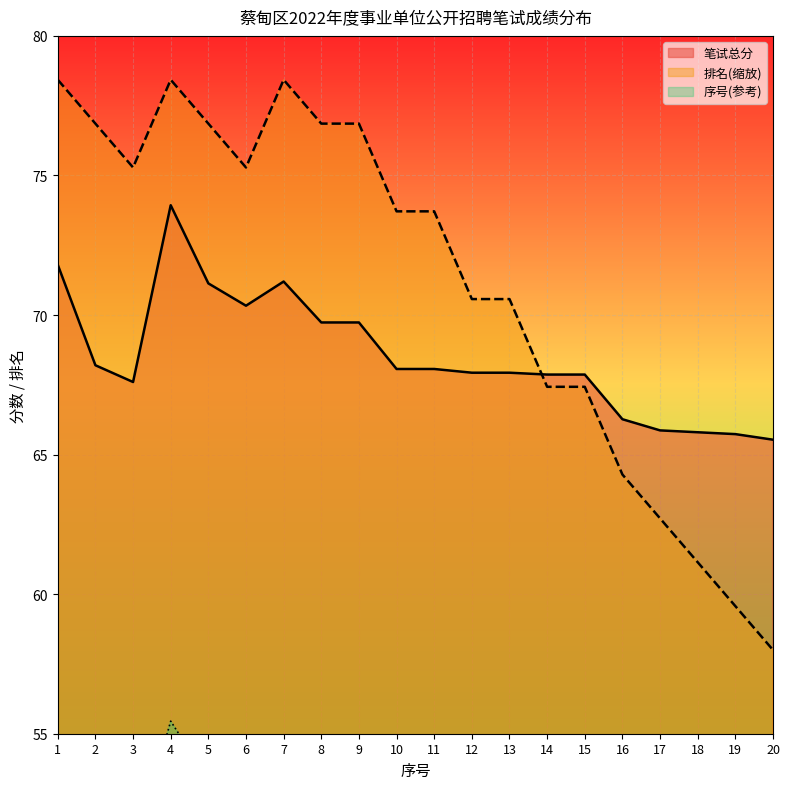

True or false: 笔试总分 and 排名 cross at least once.

True